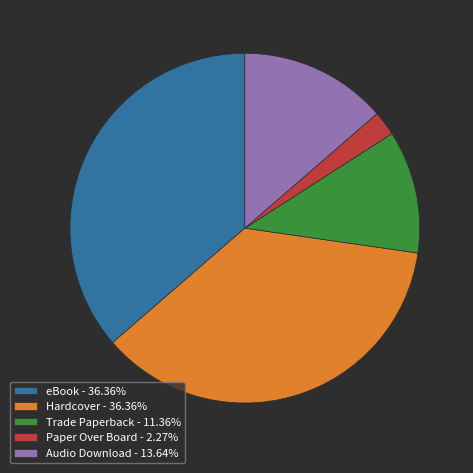

Is it true that Trade Paperback is 11% of the pie?

True